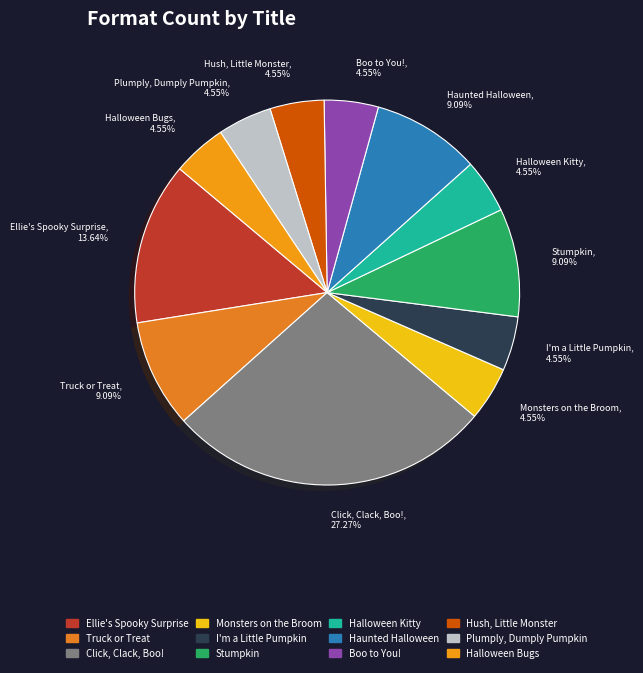

How many segments does this pie chart have?

12